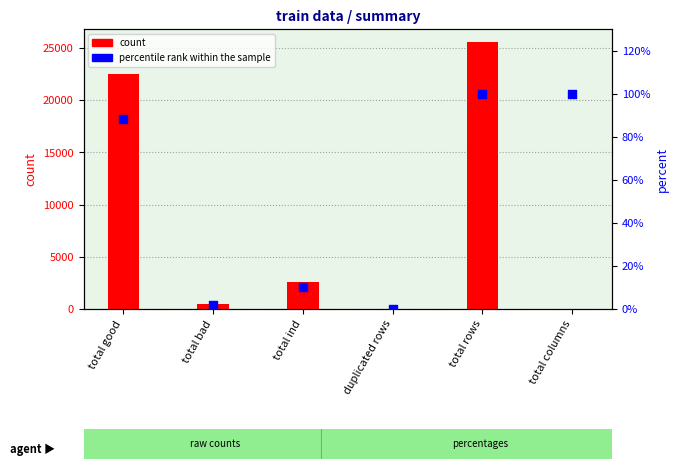

Which series has the largest total across all categories?

count